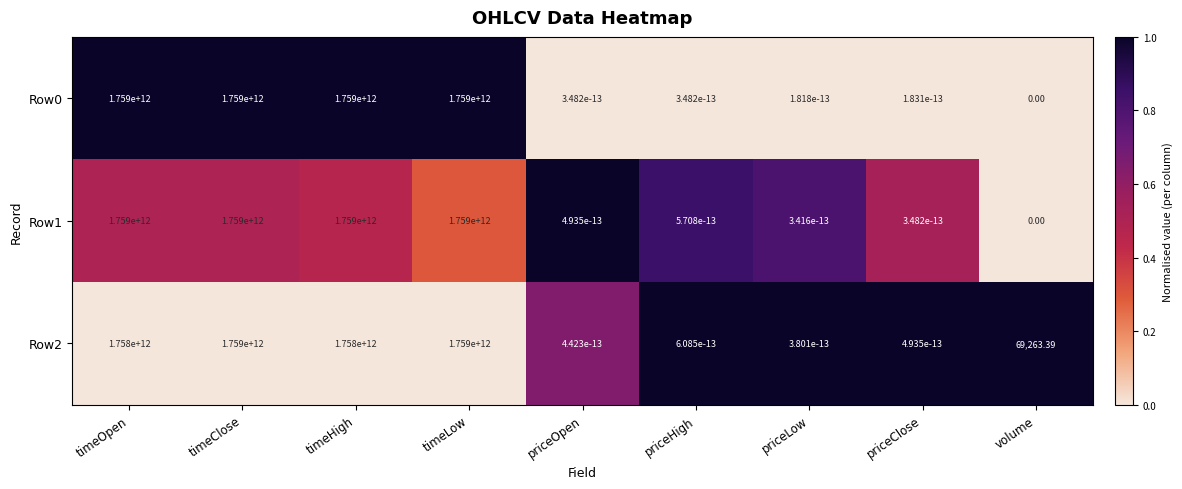

Is the value of Row2 at volume greater than the value of Row1 at priceHigh?

Yes